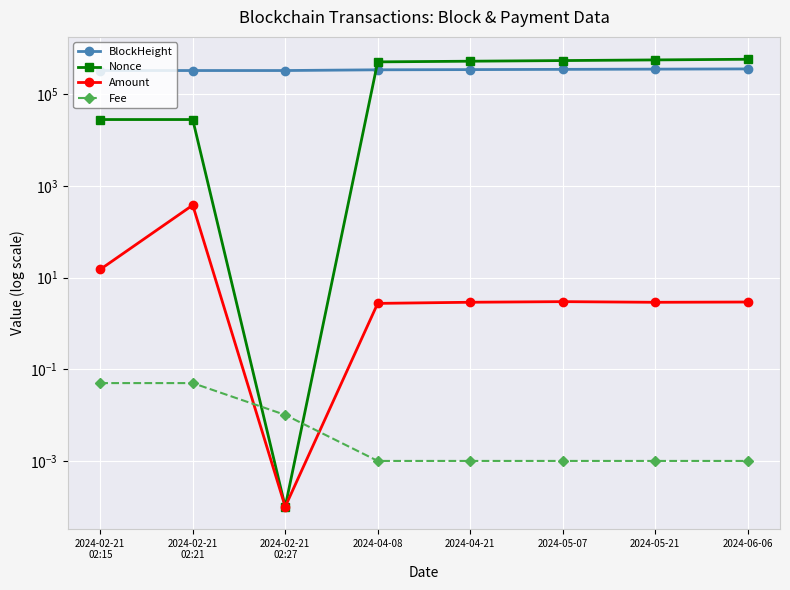

What are all the series names shown in the legend?

BlockHeight, Nonce, Amount, Fee